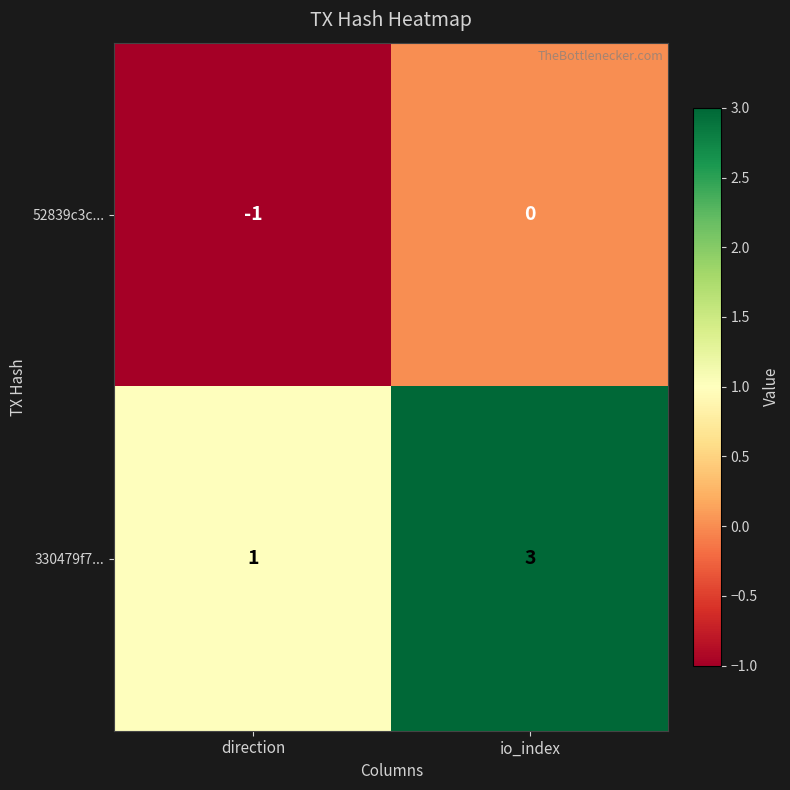

Reading right to left, transcribe all the data shown in this chart.

52839c3c...: 0	-1
330479f7...: 3	1